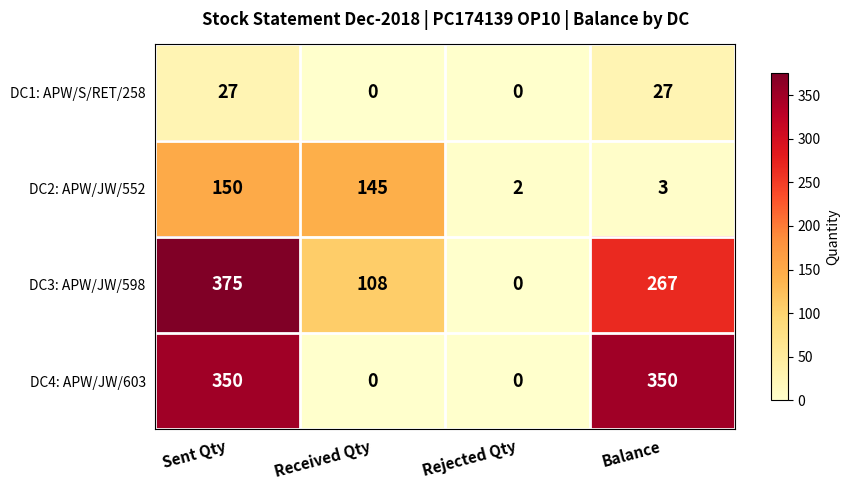

Reading right to left, transcribe all the data shown in this chart.

DC1: APW/S/RET/258: 27	0	0	27
DC2: APW/JW/552: 3	2	145	150
DC3: APW/JW/598: 267	0	108	375
DC4: APW/JW/603: 350	0	0	350